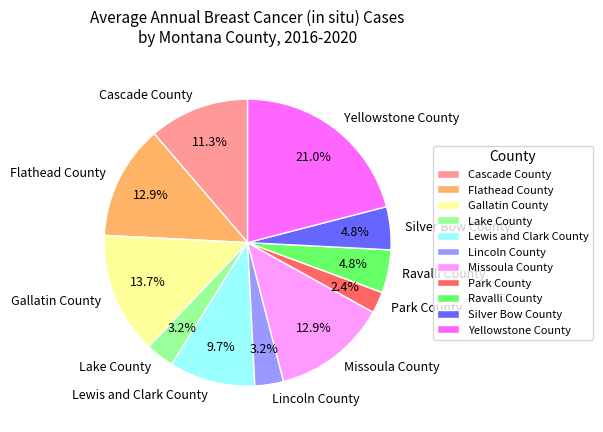

What percentage is the Ravalli County slice, to the nearest percent?

5%